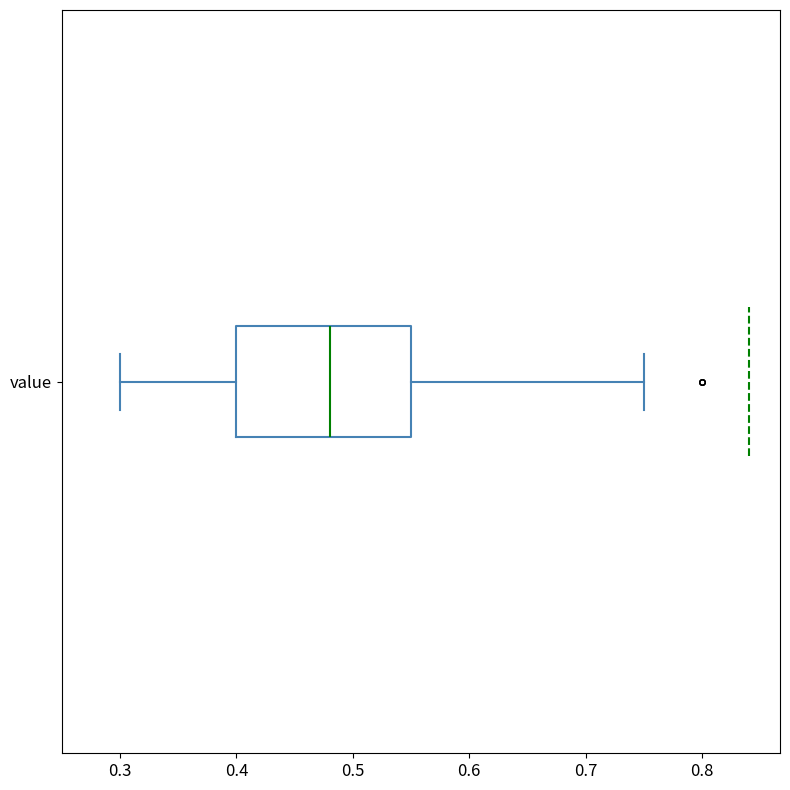

Transcribe this box plot: give where the median line is, the range the box spans, and where the two whiskers end, as read against the x-axis. The values are not printed on the chart, so give them approximately, as read against the axis.

median 0.48, box 0.40 to 0.55, whiskers 0.30 to 0.75